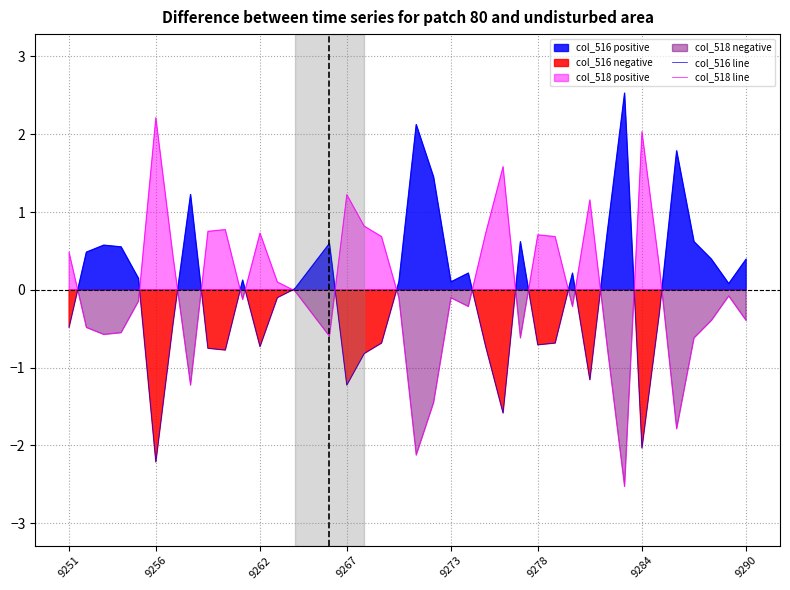

What is the maximum value for col_518 line?

2.2